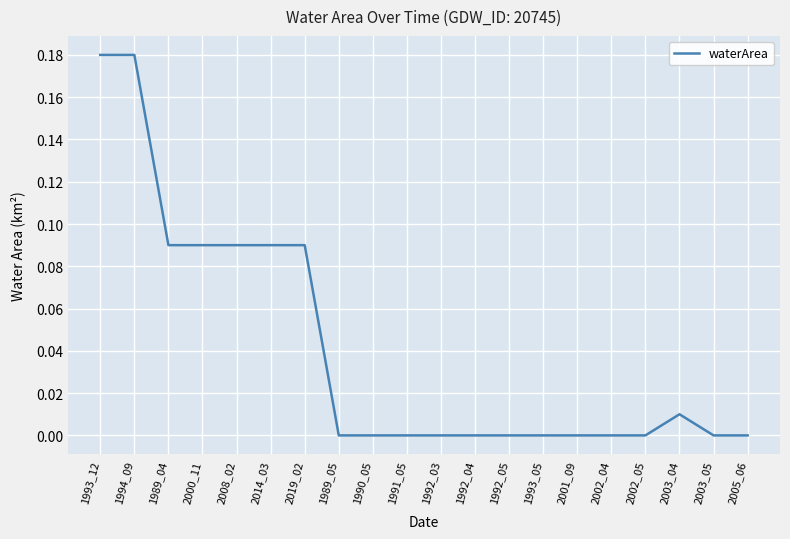

True or false: there are more than 0 points higher than both neighbors.

True